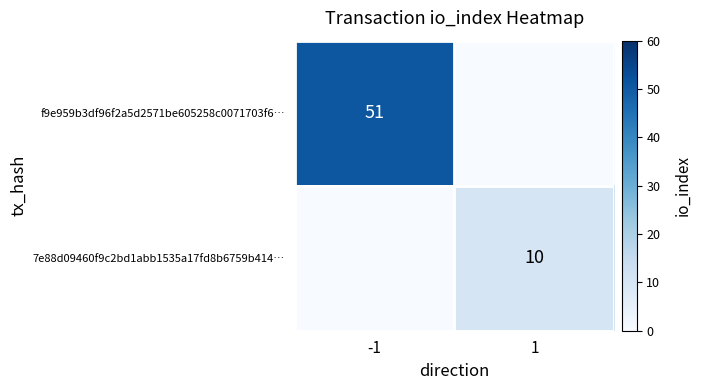

Is the value of f9e959b3df96f2a5d2571be605258c0071703f6… at -1 greater than the value of 7e88d09460f9c2bd1abb1535a17fd8b6759b414… at 1?

Yes